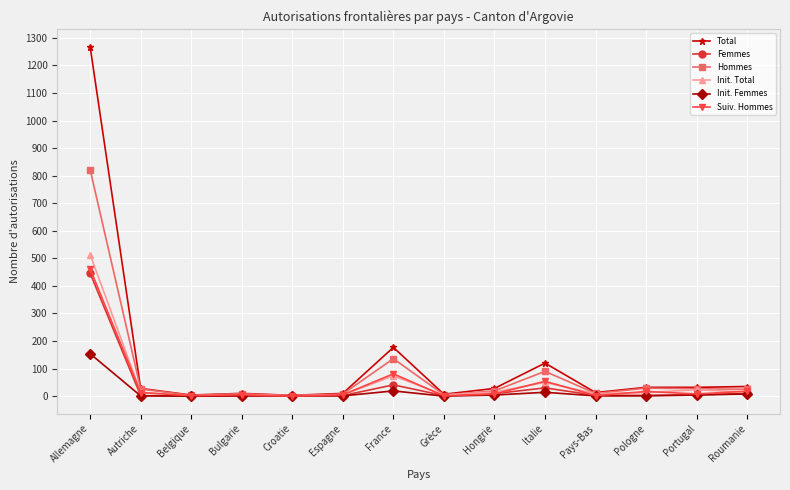

Which series has the largest total across all categories?

Total